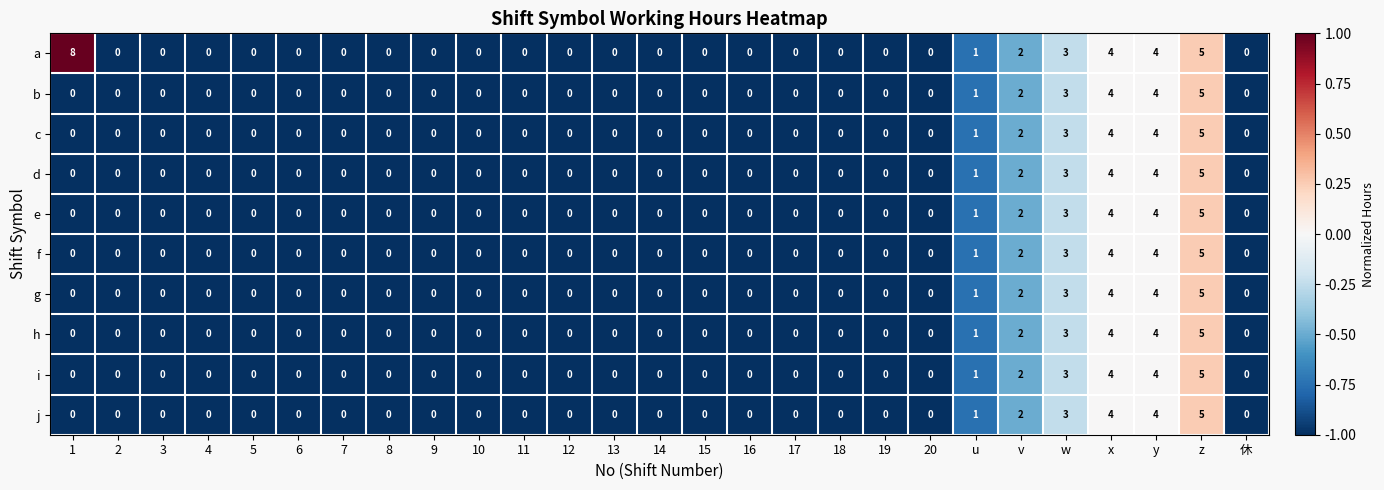

How many values in h are above zero?

6